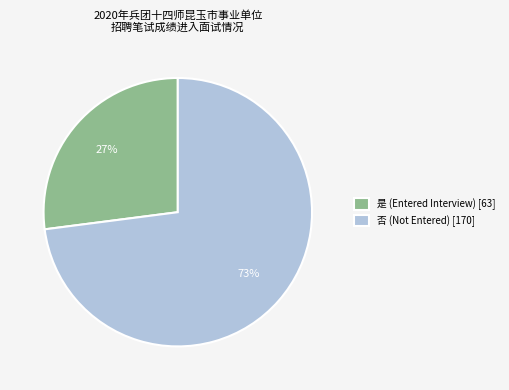

Which slice is the largest?

否